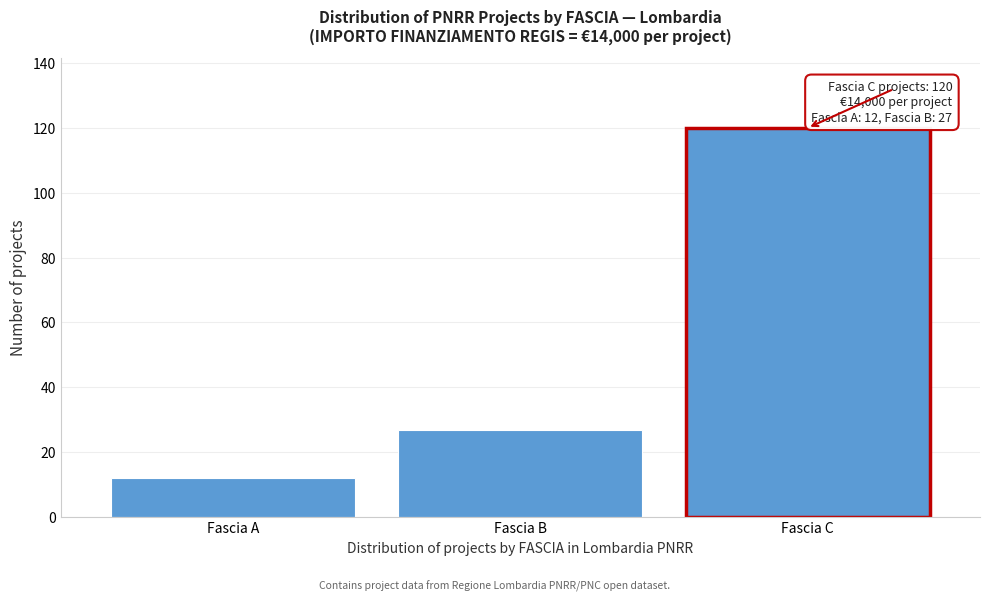

Reading right to left, what are all the values shown in this chart?

120	27	12